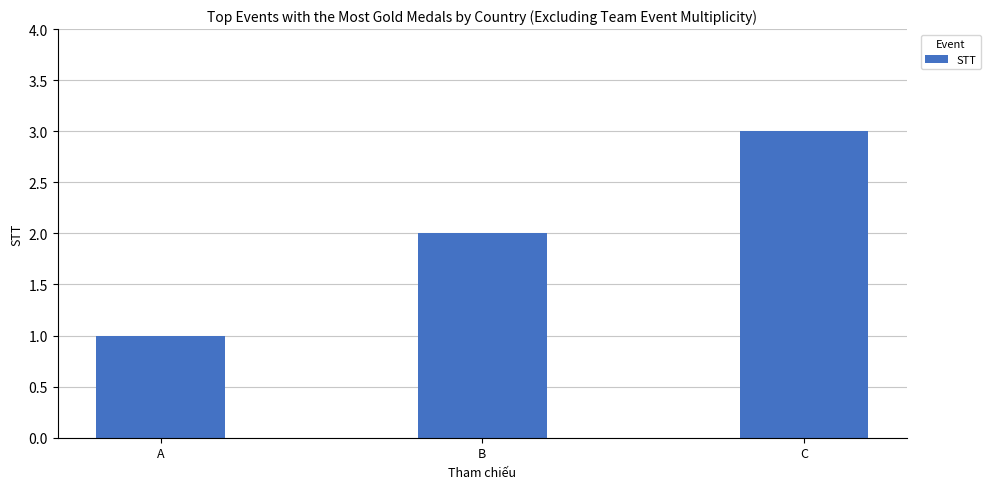

The value at B is 2. True or false?

True